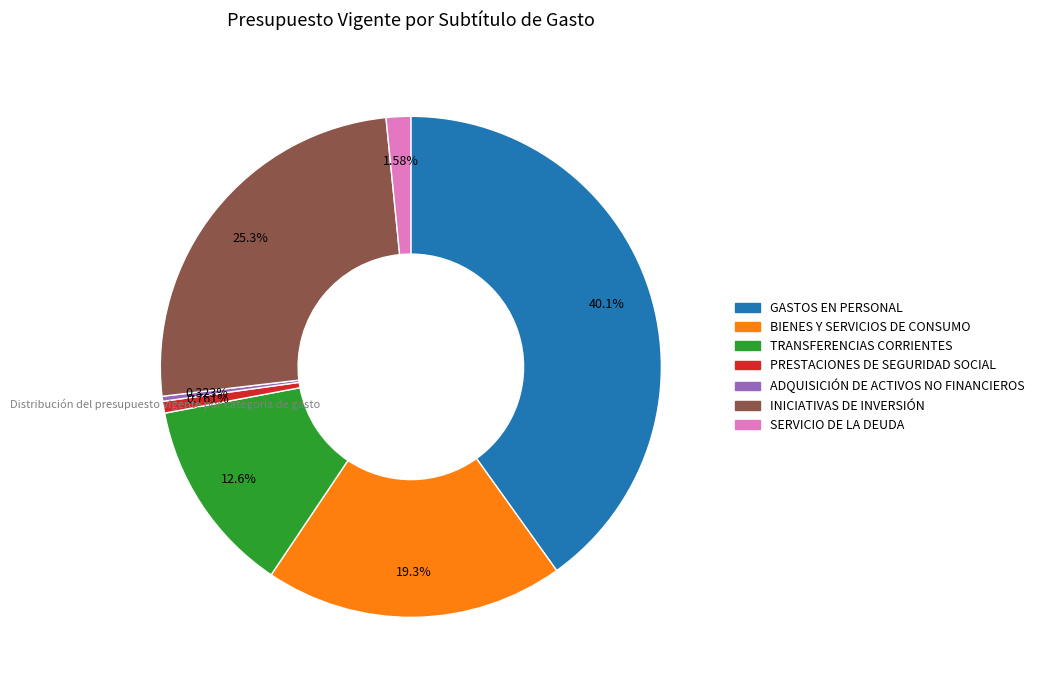

How many segments does this pie chart have?

7